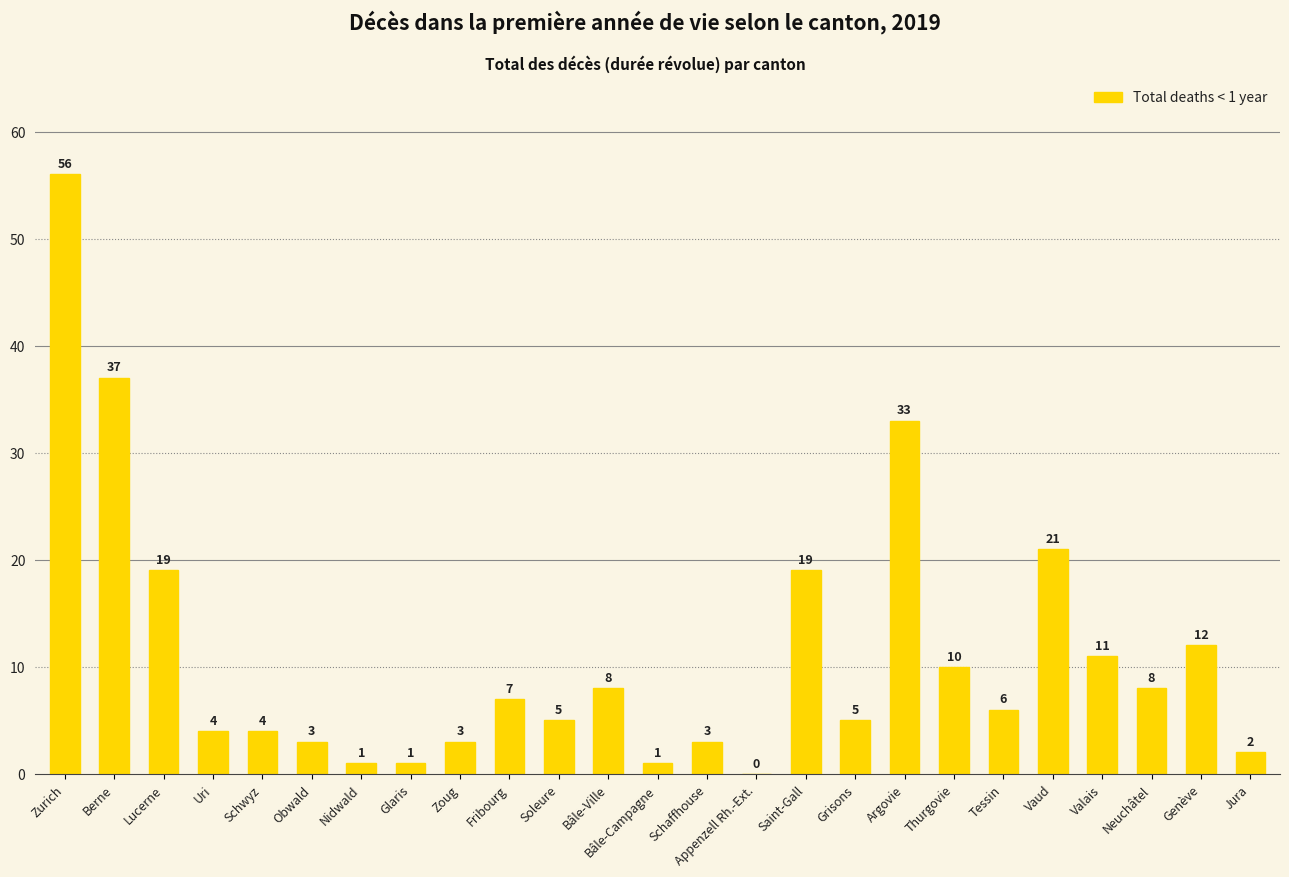

Which category has the highest value across all series?

Zurich